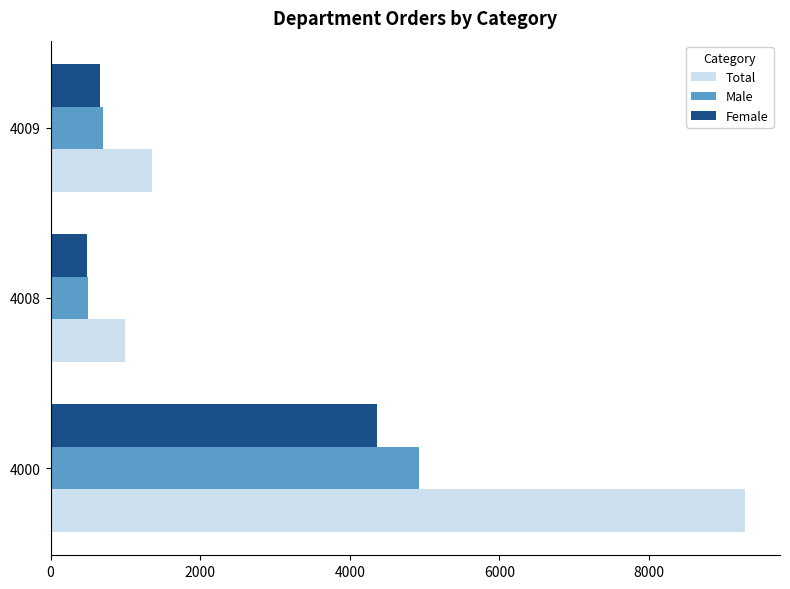

What is the total value across all series at 4009?

2706